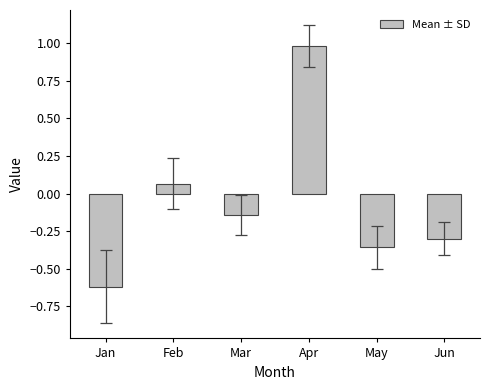

Rank the categories by value from lowest to highest.

Jan, May, Jun, Mar, Feb, Apr